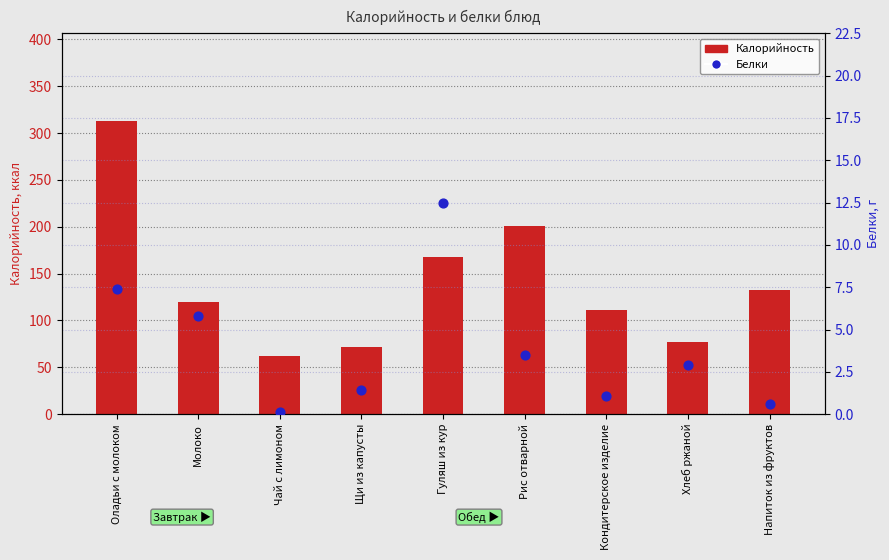

What is the total value across all series at Оладьи с молоком?

320.0